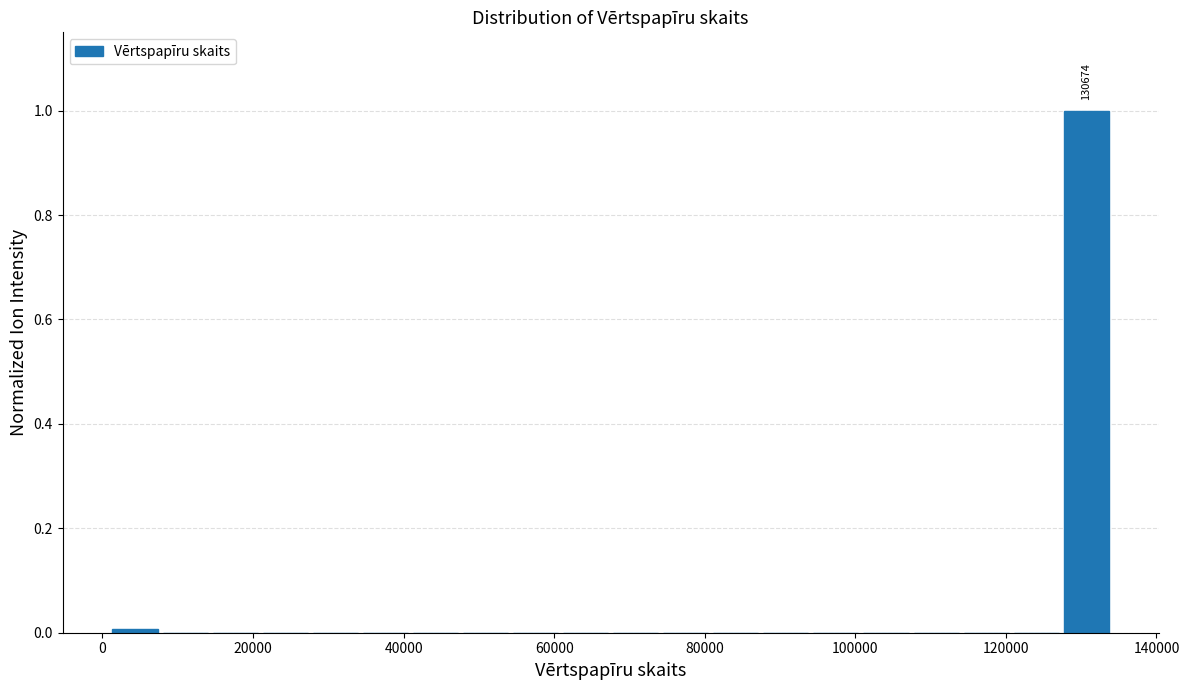

Read against the x-axis, roughly where is the centre of the tallest bar?

130000